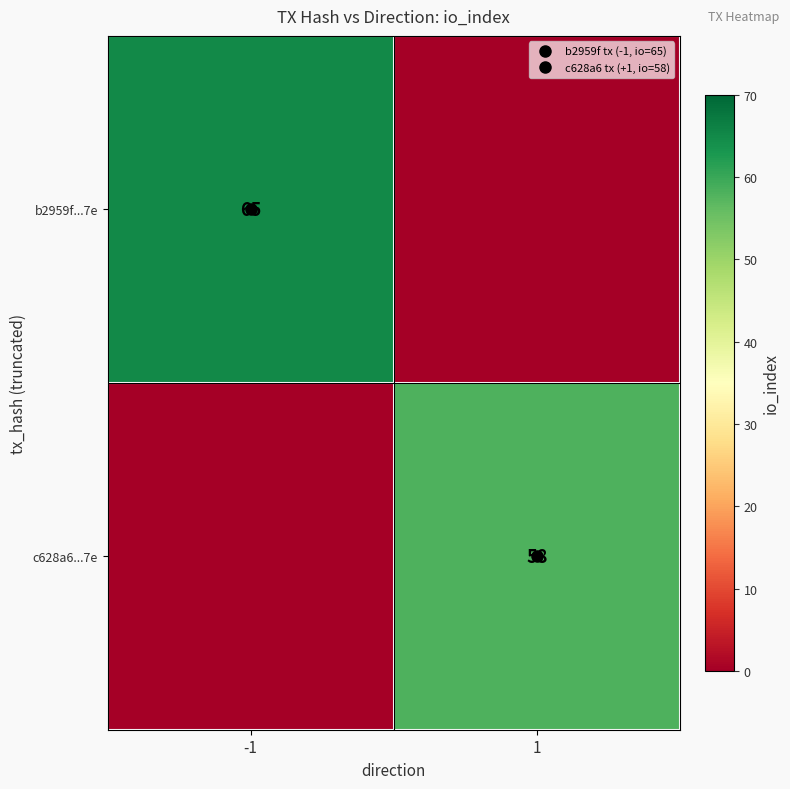

What is the spread (max minus min) of values at -1?

65